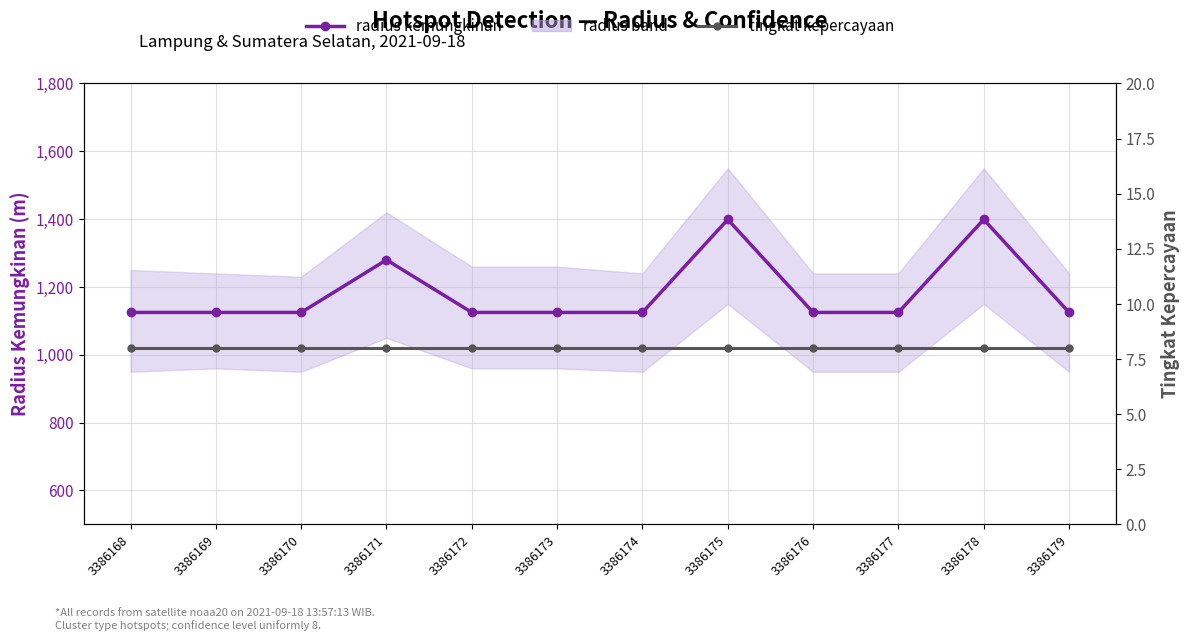

Reading left to right, transcribe all the data shown in this chart.

radius kemungkinan: 3386168=1125	3386169=1125	3386170=1125	3386171=1280	3386172=1125	3386173=1125	3386174=1125	3386175=1399	3386176=1125	3386177=1125	3386178=1399	3386179=1125
tingkat kepercayaan: 3386168=8	3386169=8	3386170=8	3386171=8	3386172=8	3386173=8	3386174=8	3386175=8	3386176=8	3386177=8	3386178=8	3386179=8